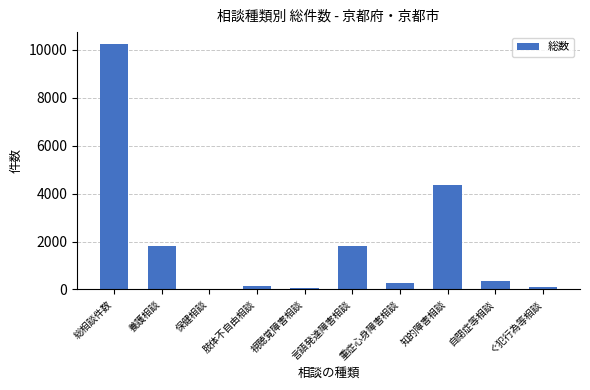

What is the sum of all values?

19208